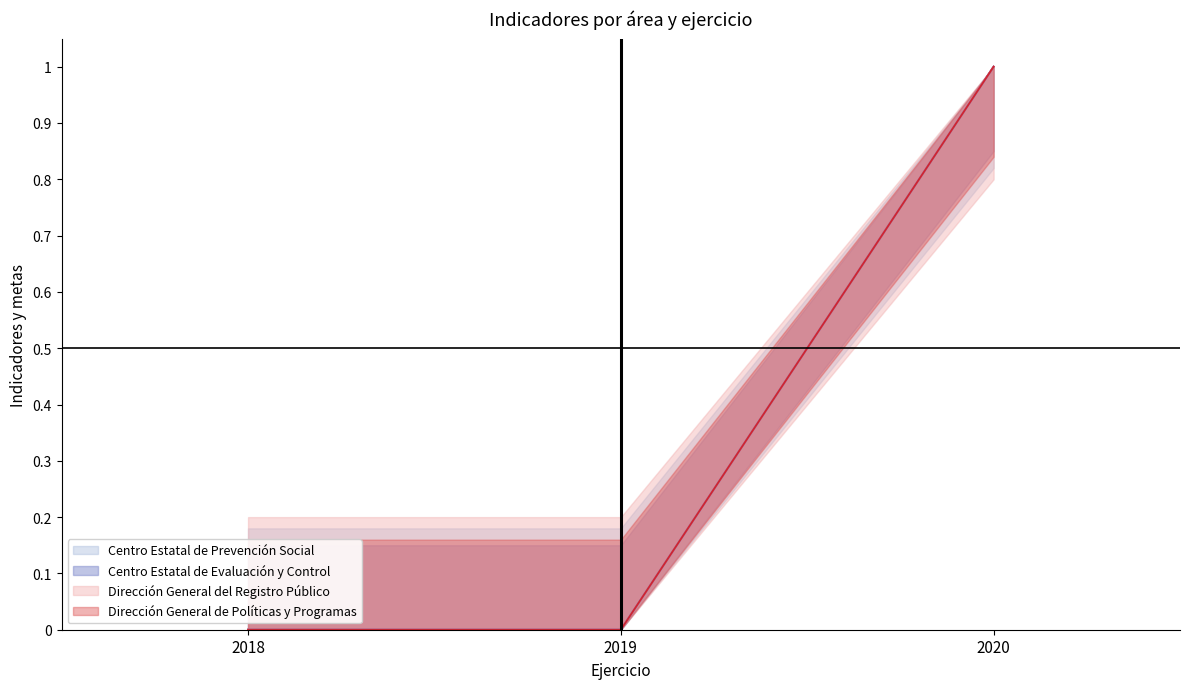

Reading left to right, transcribe all the data shown in this chart.

Centro Estatal de Prevención Social: 0.0	0.0	1.0
Centro Estatal de Evaluación y Control: 0.0	0.0	1.0
Dirección General del Registro Público: 0.0	0.0	1.0
Dirección General de Políticas y Programas: 0.0	0.0	1.0